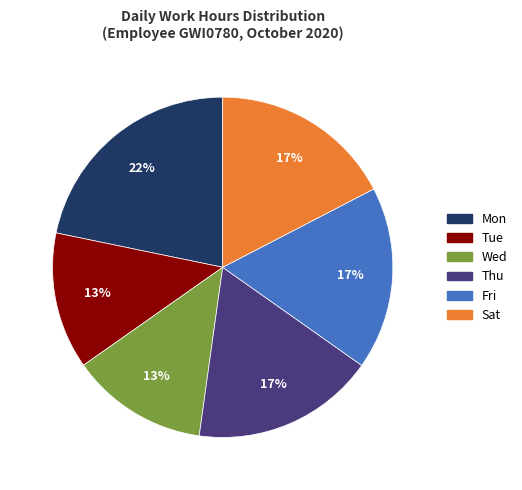

To the nearest percent, what is the average slice percentage?

17%